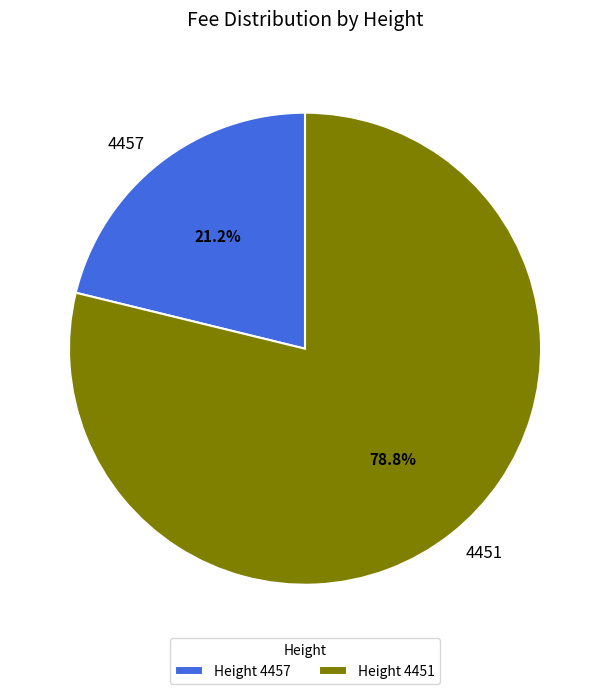

To the nearest percent, what percentage of the pie is 4451?

79%